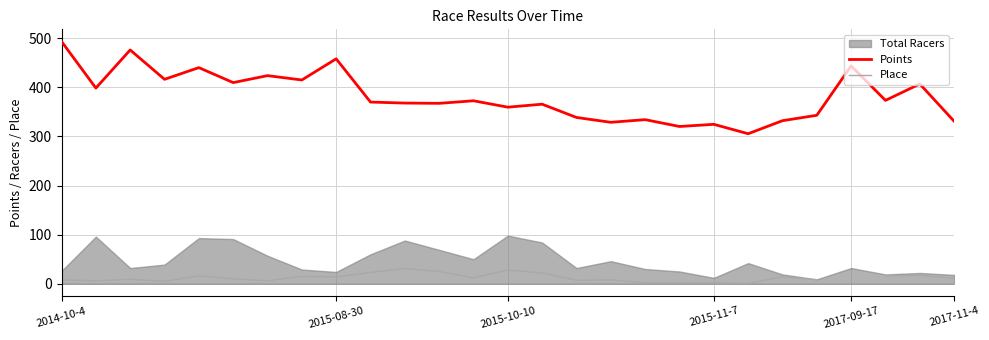

True or false: Place and Points cross at least once.

False